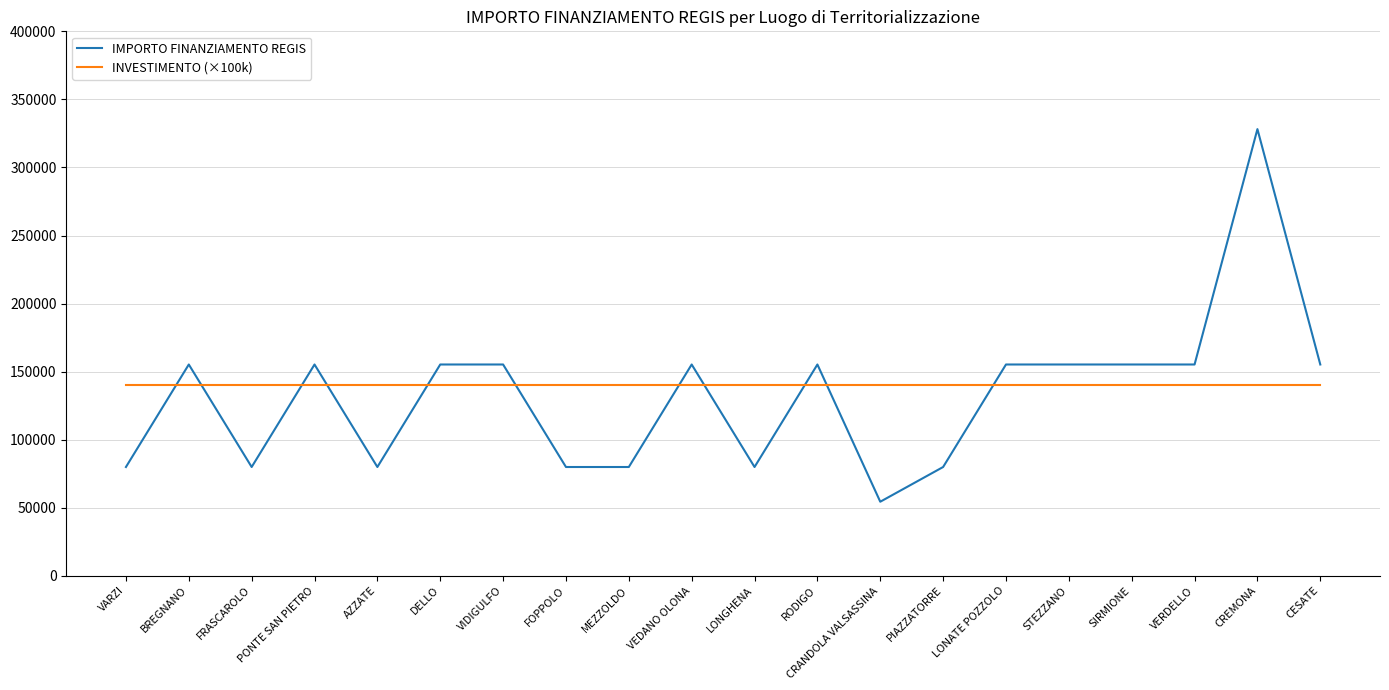

What is the sum of the IMPORTO FINANZIAMENTO REGIS values at STEZZANO and MEZZOLDO?

235156